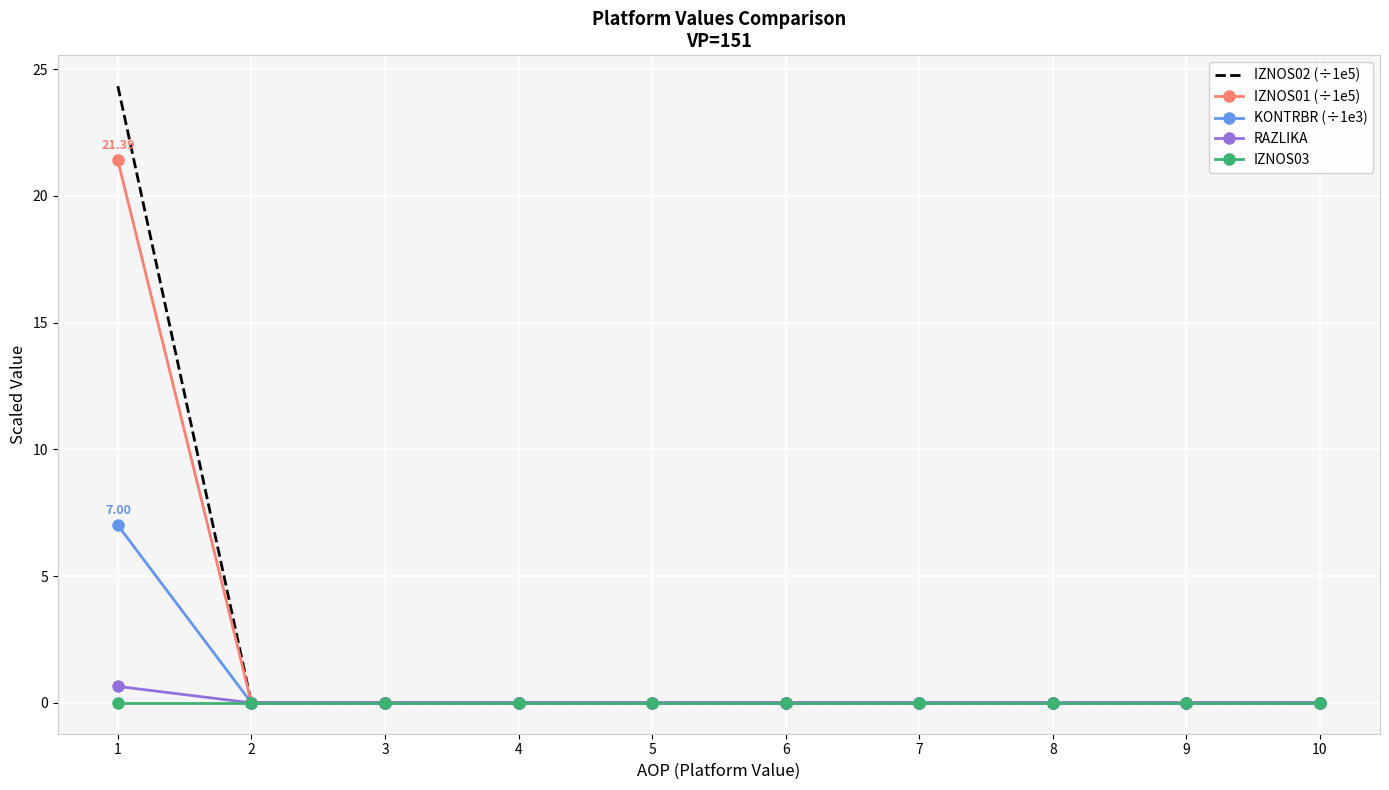

At how many categories does at least one series exceed 18?

1